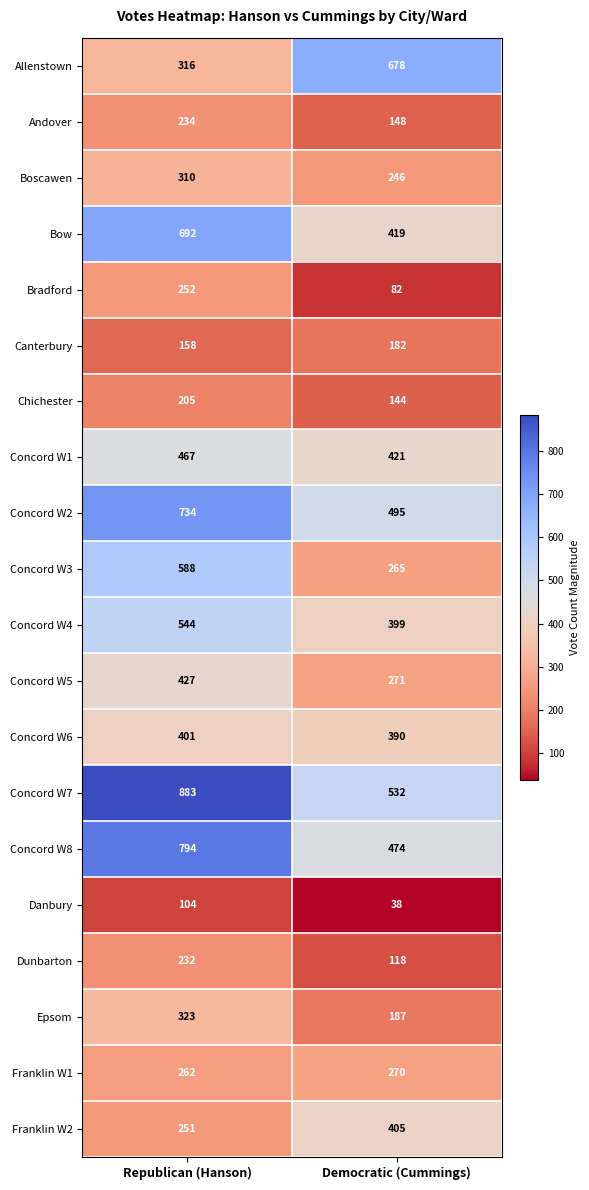

What value does the Franklin W2 series have at Democratic (Cummings)?

405